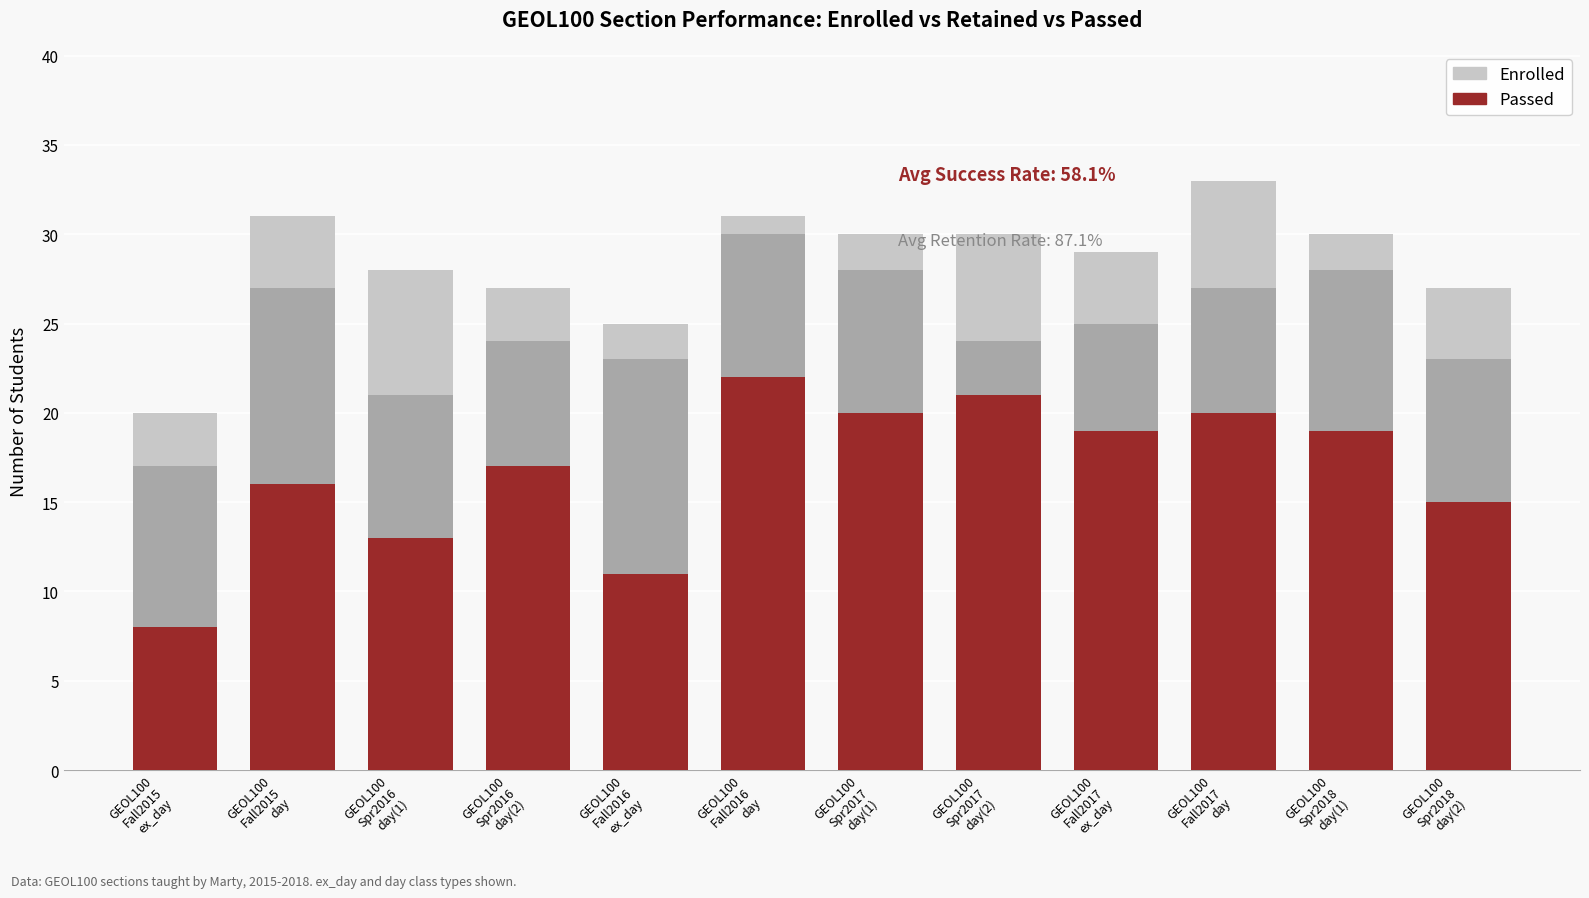

What is the value of the Enrolled bar at the 10th from the left?

33